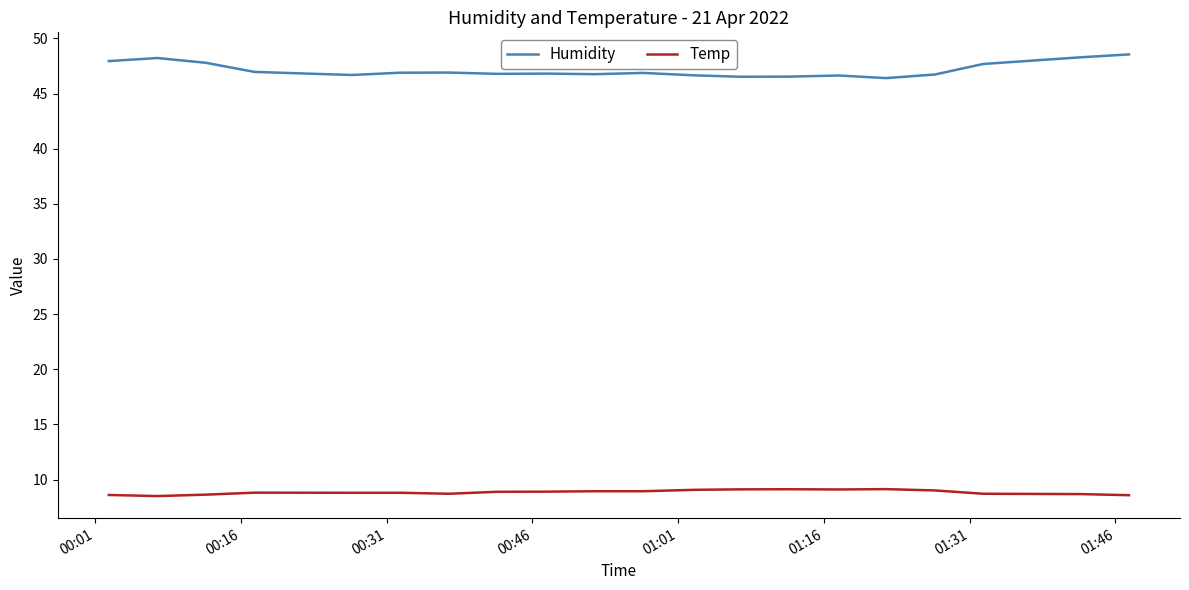

Rank the series by their maximum value, from lowest to highest.

Temp, Humidity